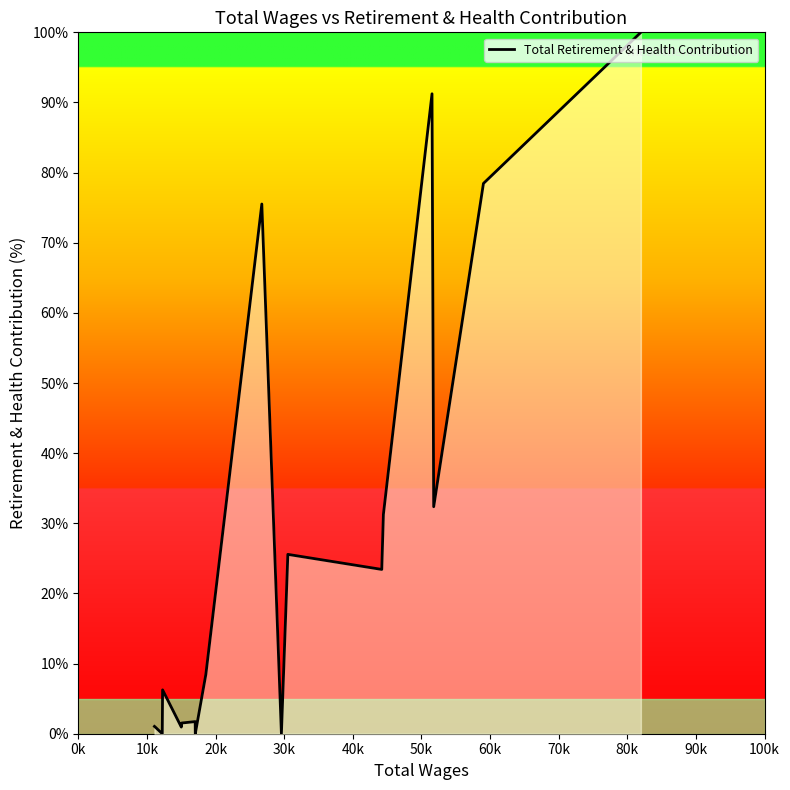

True or false: the data shows 7.3 at 17.

False